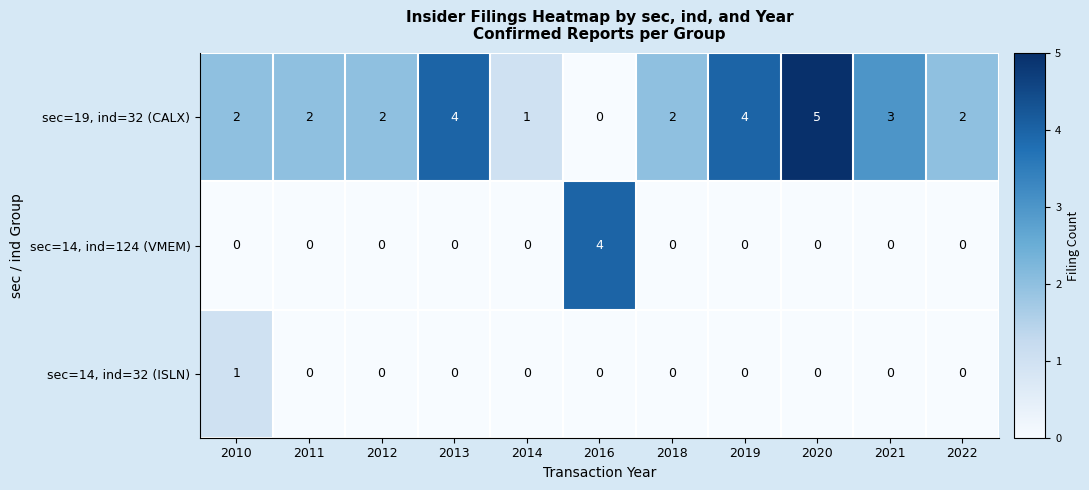

Which series has the widest spread of values?

sec=19, ind=32 (CALX)